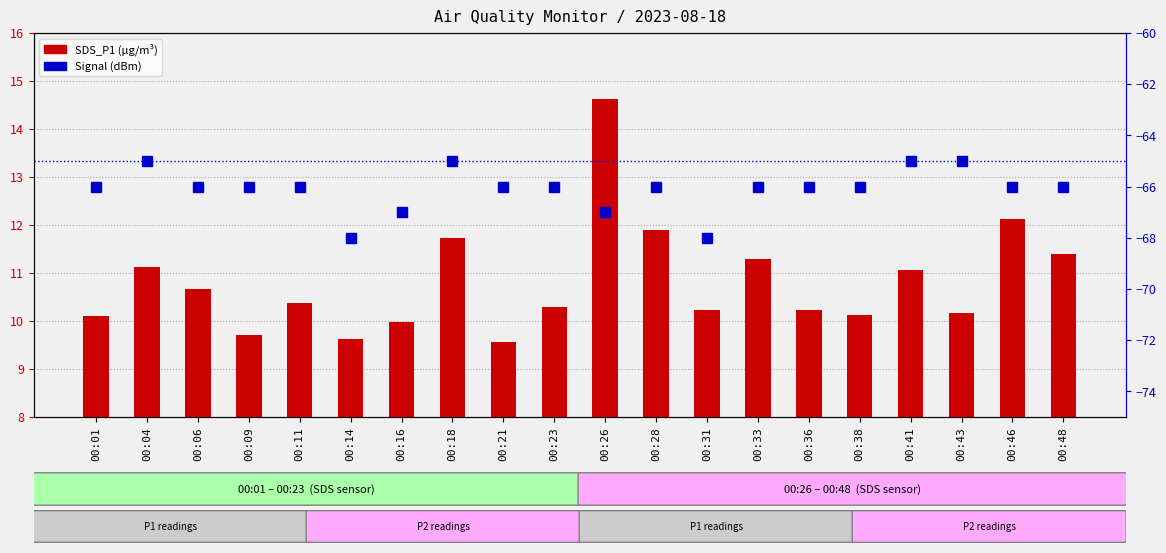

True or false: Signal (dBm) has a value of -99.3 at 00:48.

False